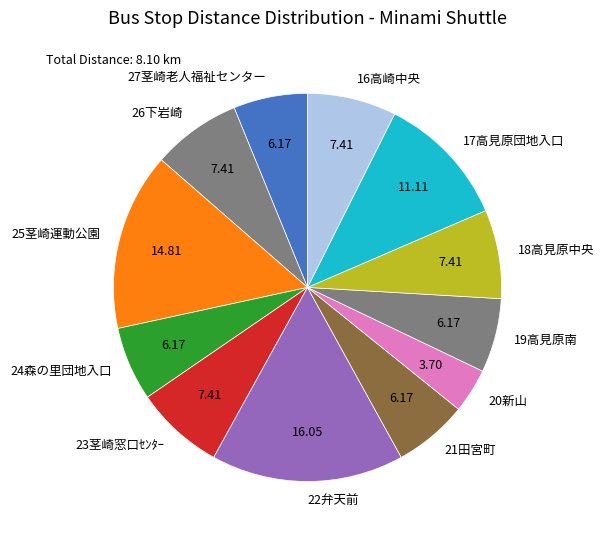

How many slices are in this pie chart?

12